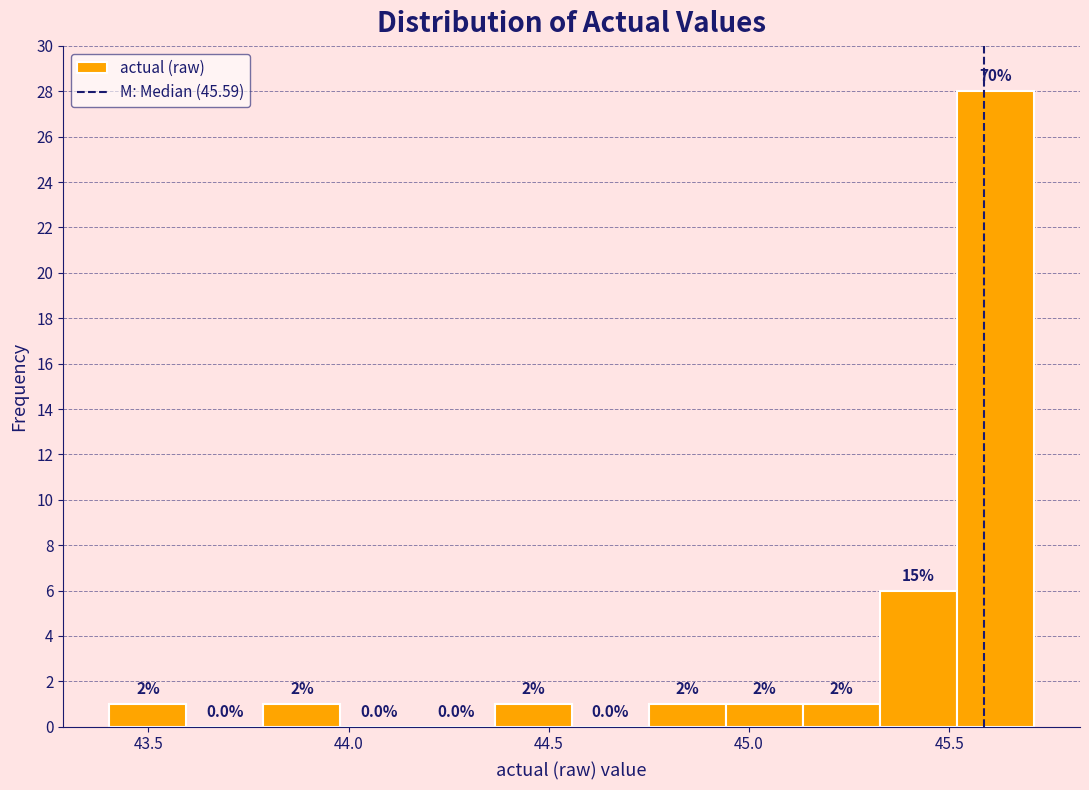

Around what value on the x-axis is the tallest bar? Give the approximate position of its centre, as read against the axis.

45.60